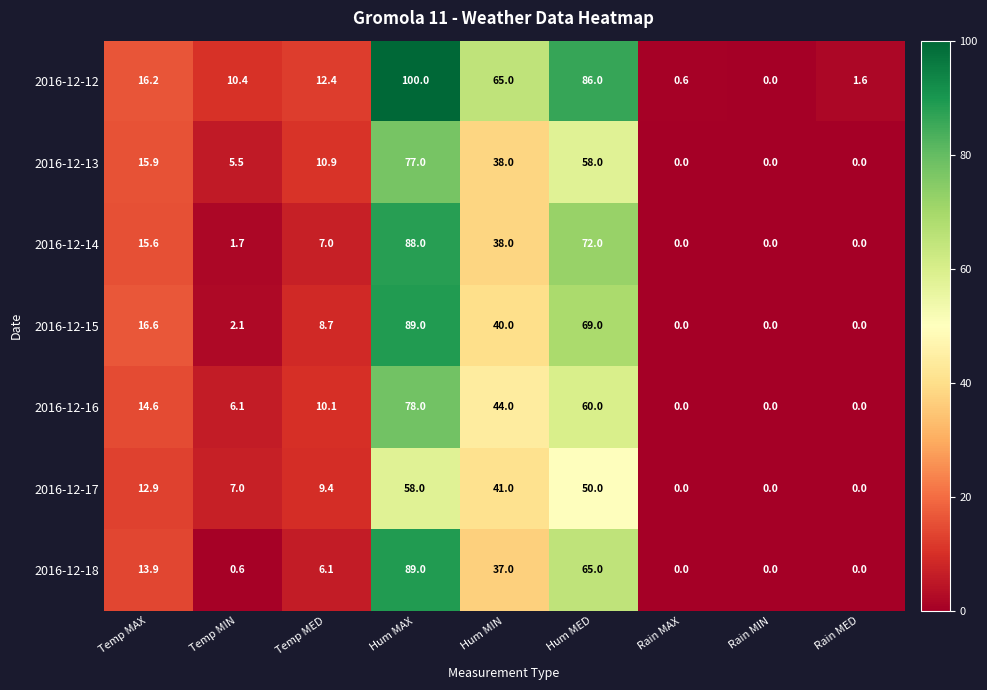

What is the sum of all 2016-12-18 values?

211.6